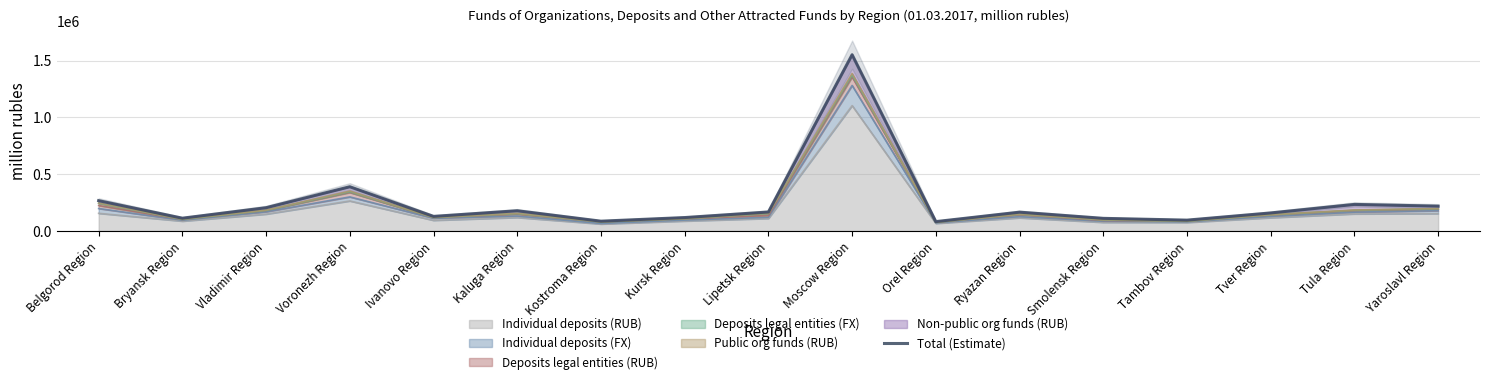

Count the number of data series in this chart.

1